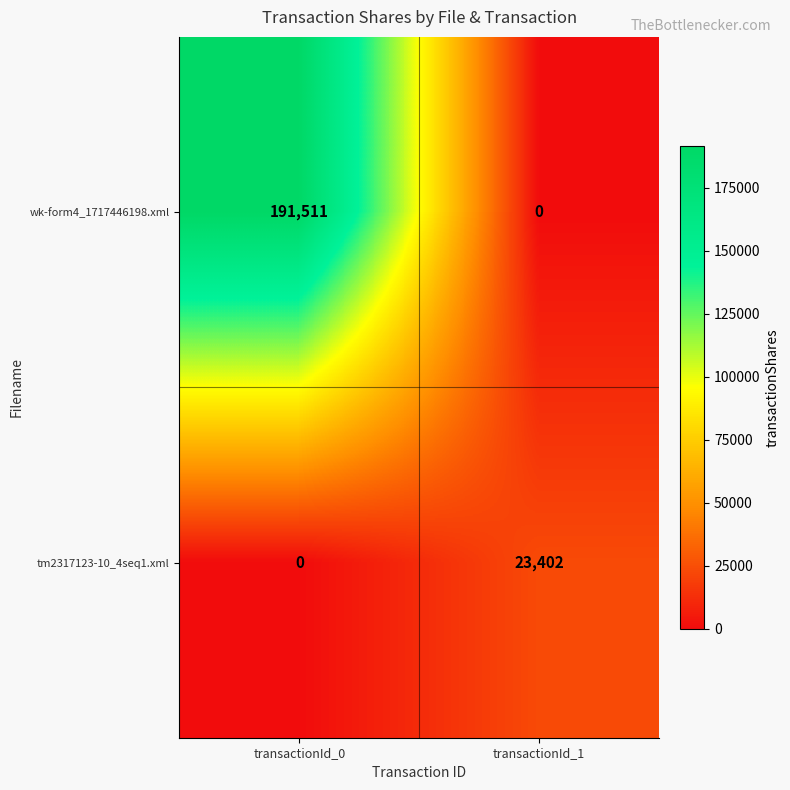

List the series in order of their peak value, lowest first.

tm2317123-10_4seq1.xml, wk-form4_1717446198.xml